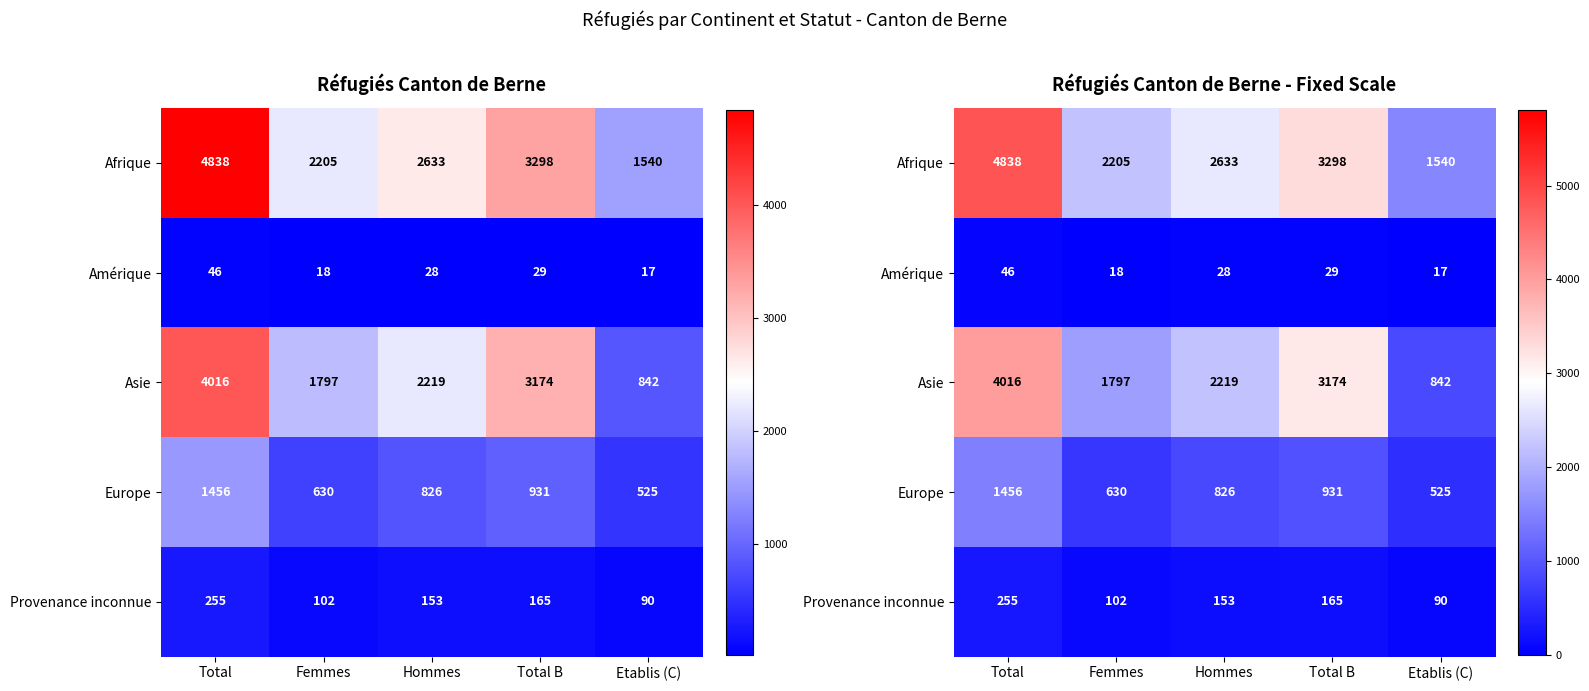

List the labels in order of Provenance inconnue value, smallest first.

Etablis (C), Femmes, Hommes, Total B, Total